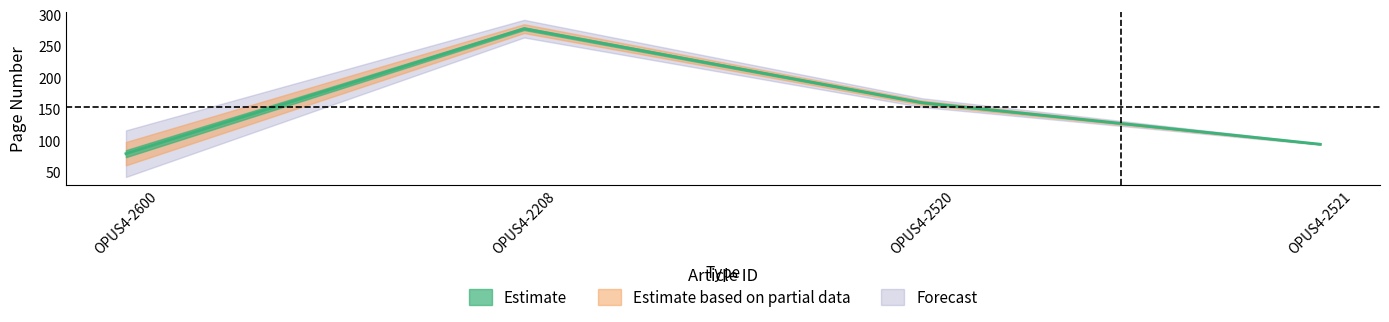

What is the value of the 1st point from the left?

79.5